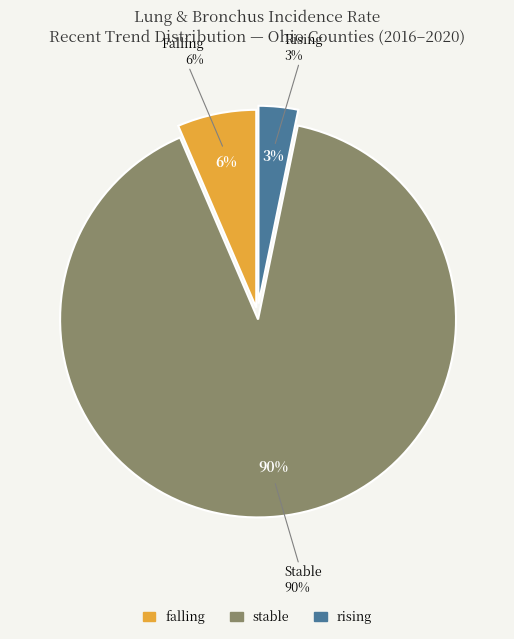

Does any single category account for the majority?

Yes